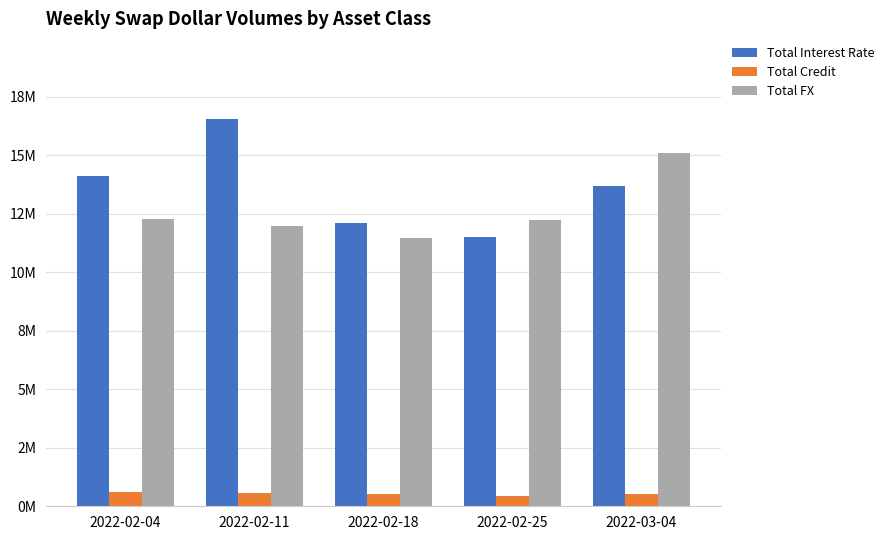

True or false: Total Interest Rate has a value of 9270130 at 2022-02-11.

False